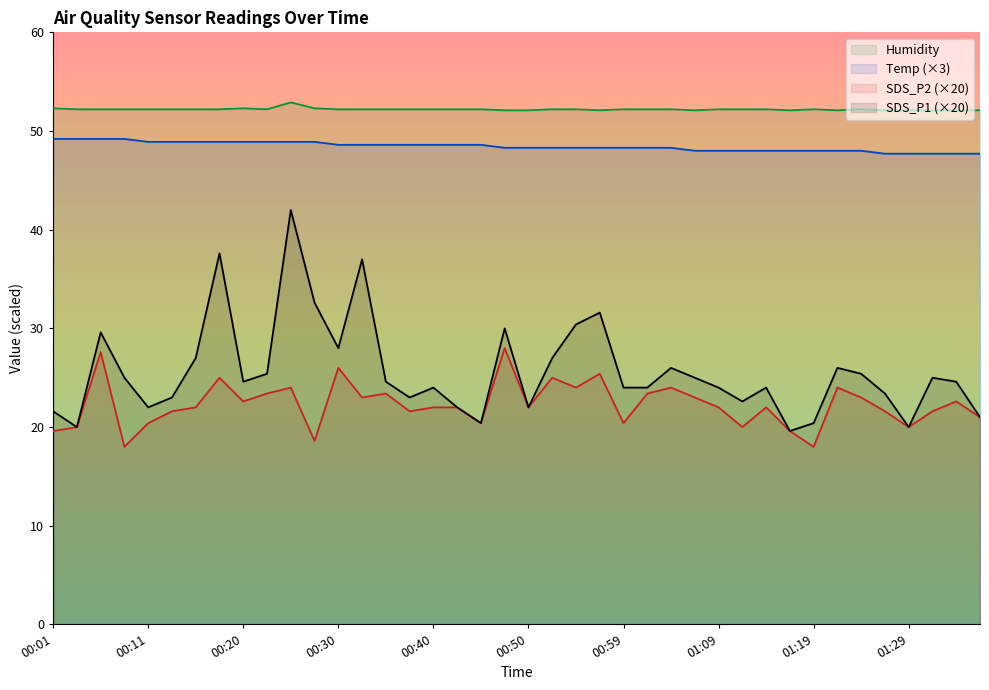

What is the sum of all Temp values?

1937.1